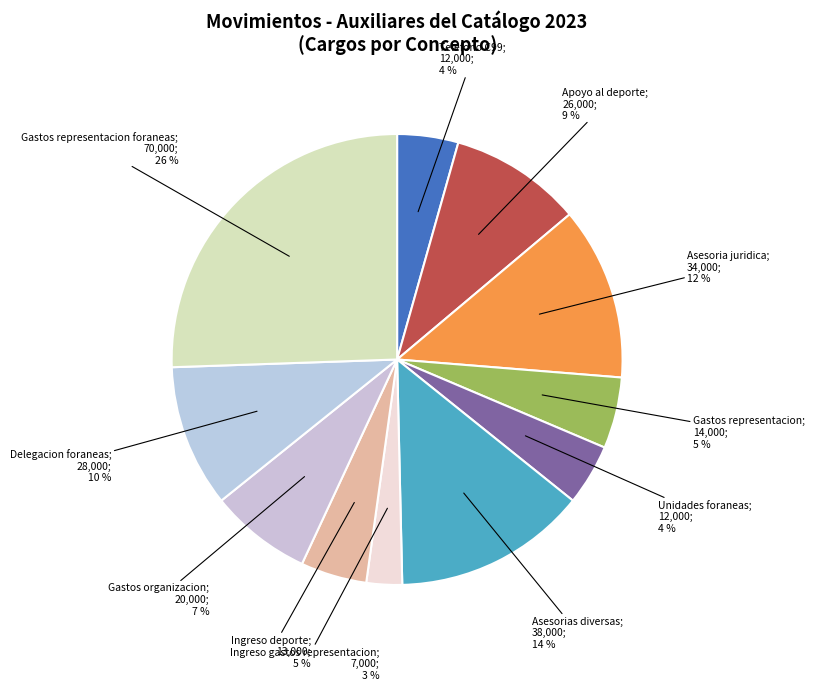

Is there a majority slice in this chart?

No